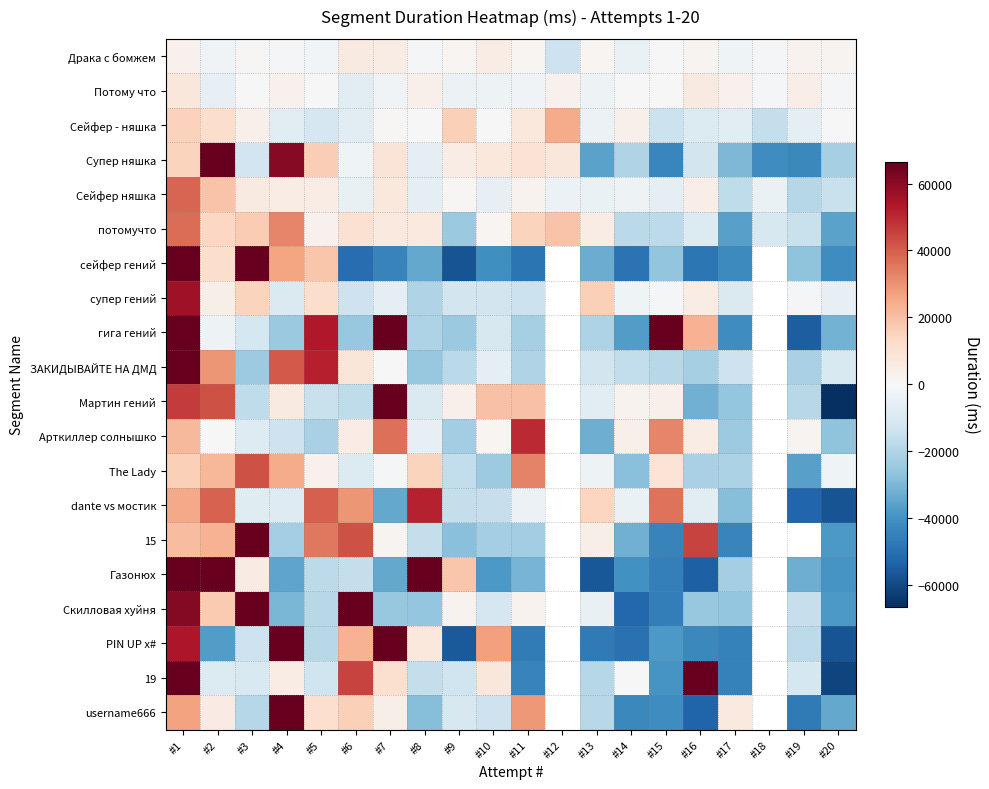

How many series are shown in this chart?

20